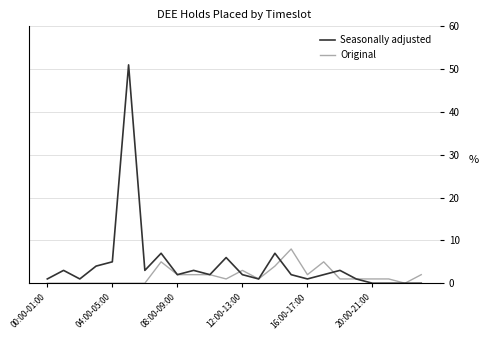

Which series has the widest spread of values?

Seasonally adjusted